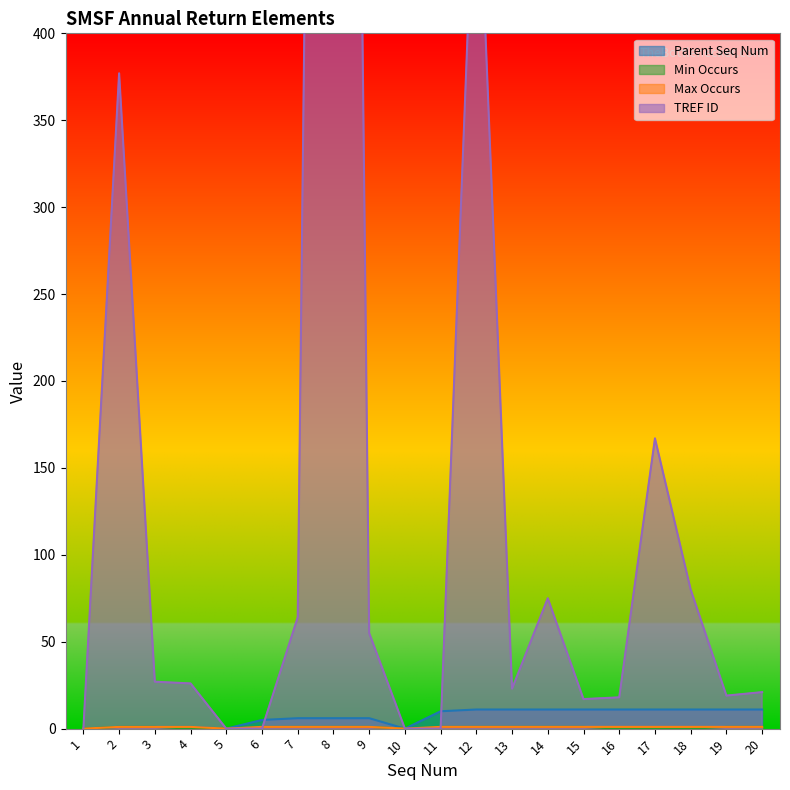

Where is Max Occurs nearest to the value 0?

1